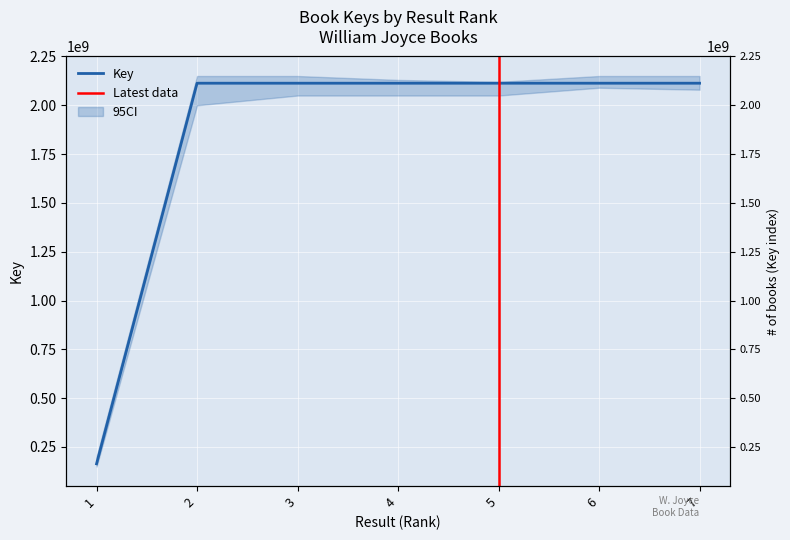

How many interior local valleys (lower than both neighbors) does the data have?

1